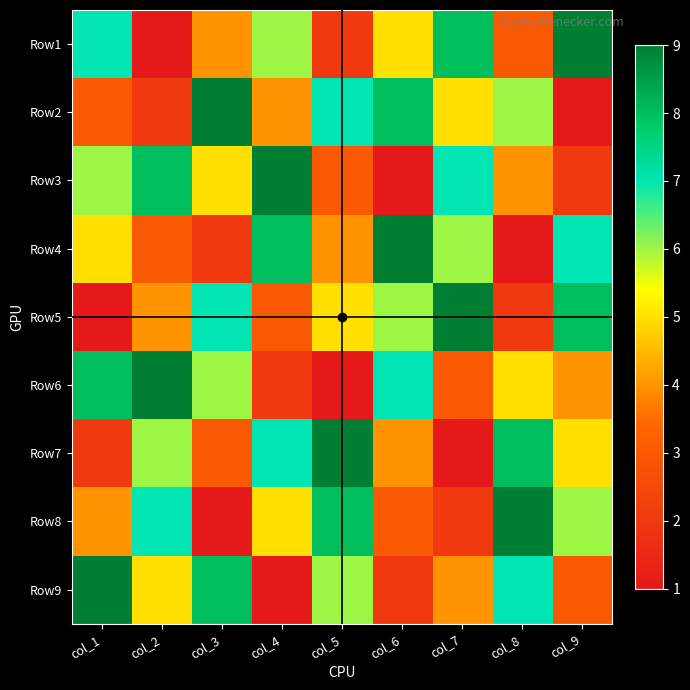

At col_5, list the series in order from smallest to largest.

Row6, Row1, Row3, Row4, Row5, Row9, Row2, Row8, Row7